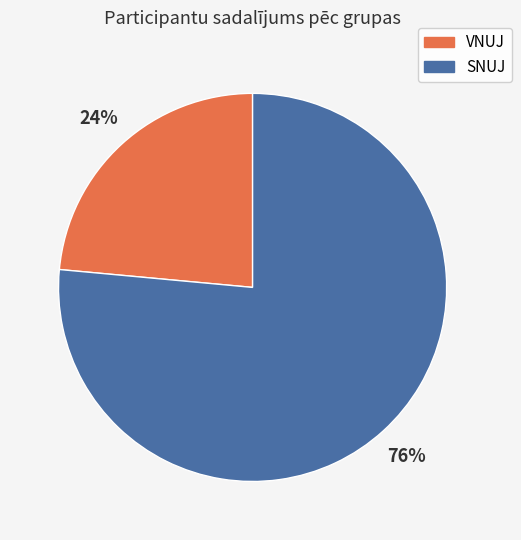

What is the majority slice?

SNUJ